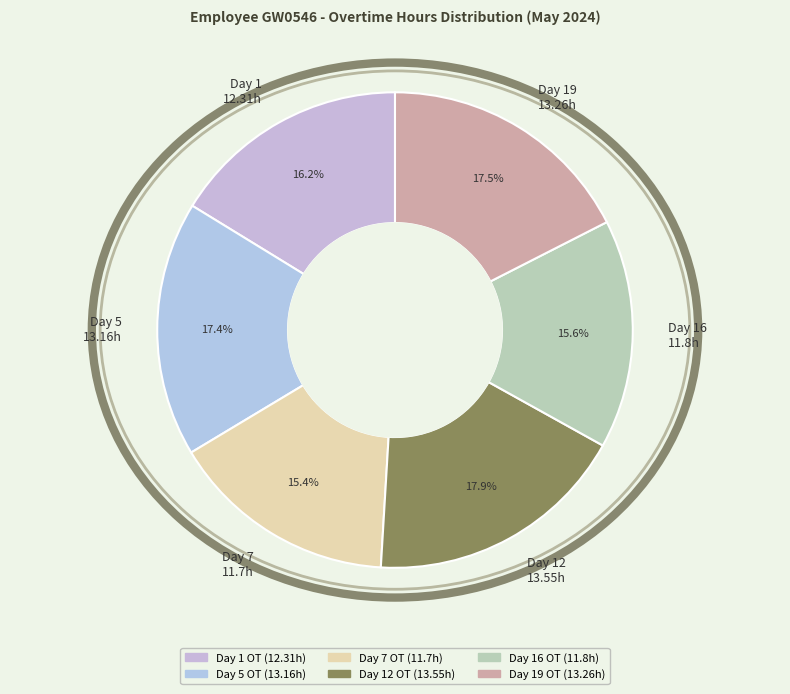

What percentage is NOT represented by Day 7 11.7h?

84.6%